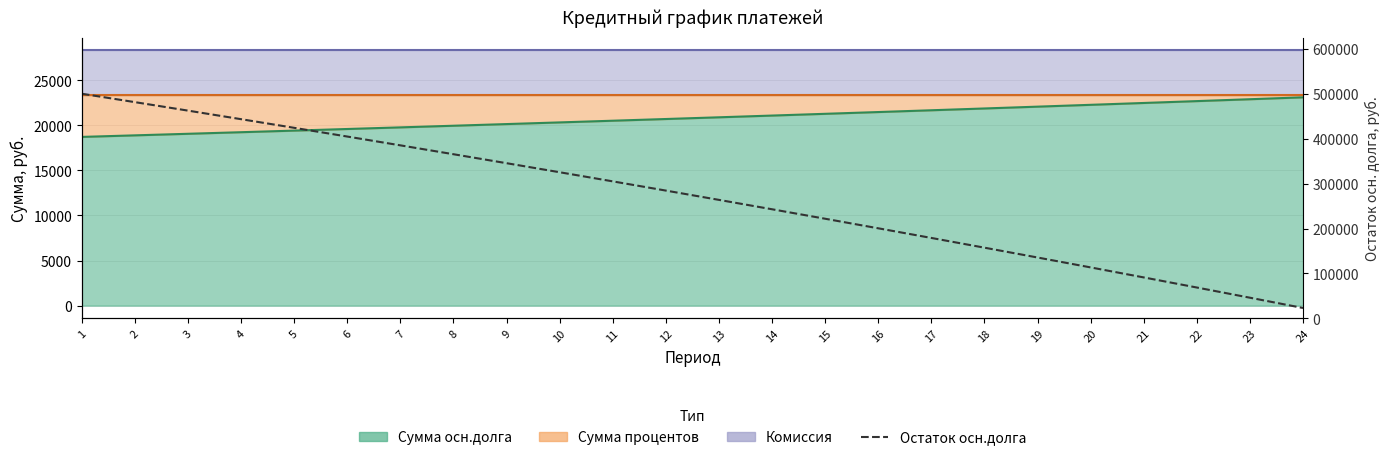

What is the ratio of the value at 9 to the value at 21?

3.8